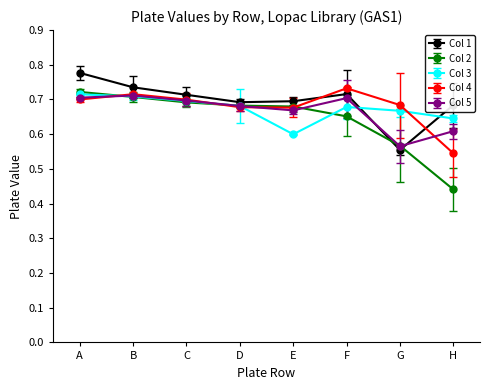

True or false: Col 1 and Col 4 cross at least once.

True